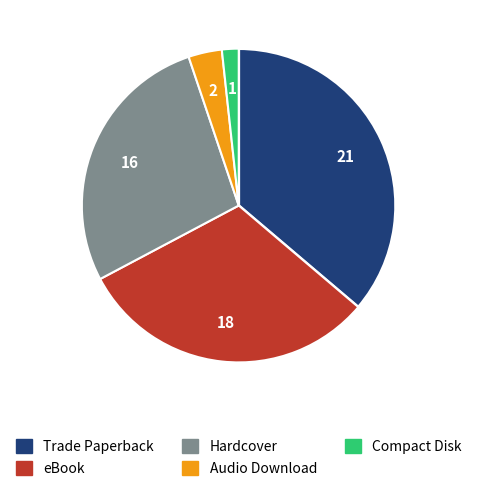

Does Audio Download account for over 50% of the chart?

No